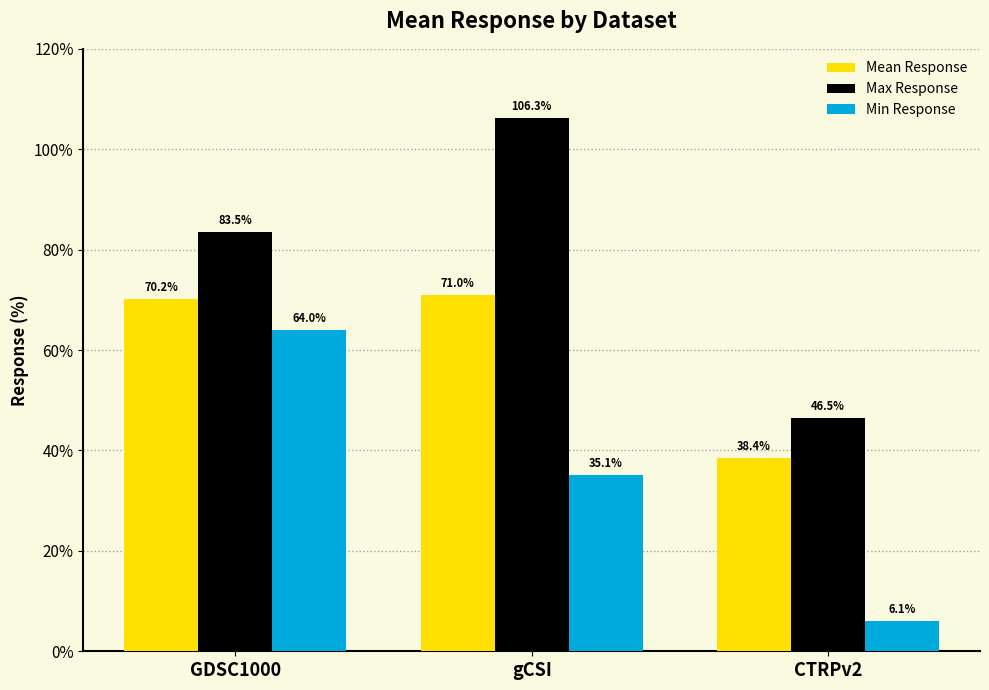

What is the sum of the Mean Response values at CTRPv2 and GDSC1000?

108.6